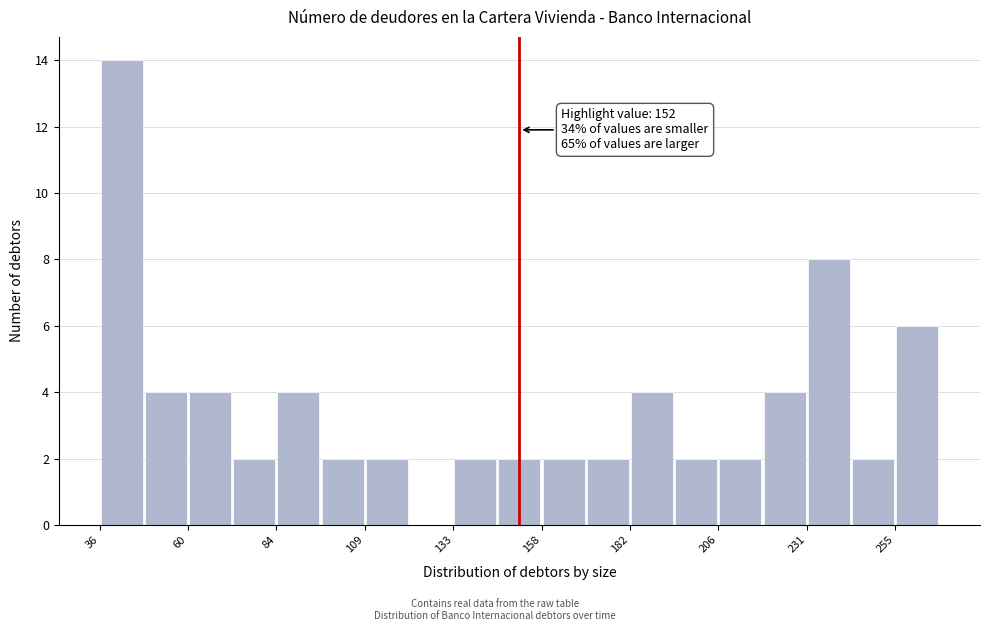

Around what value on the x-axis is the tallest bar? Give the approximate position of its centre, as read against the axis.

40